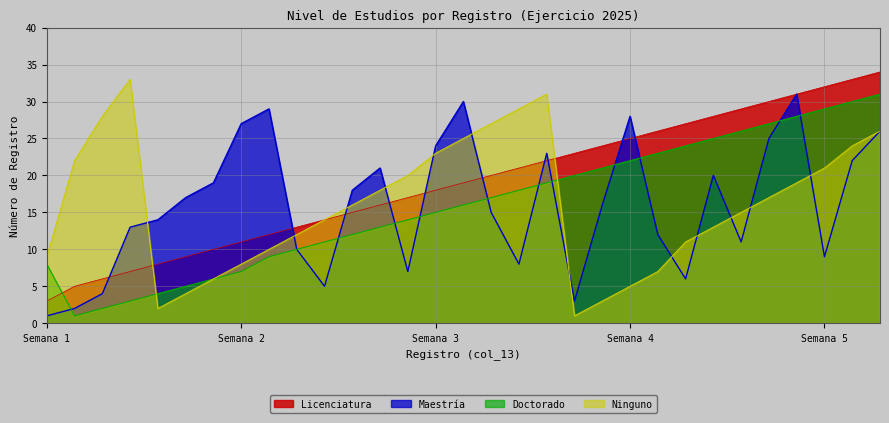

Where is the first local minimum for Ninguno?

5